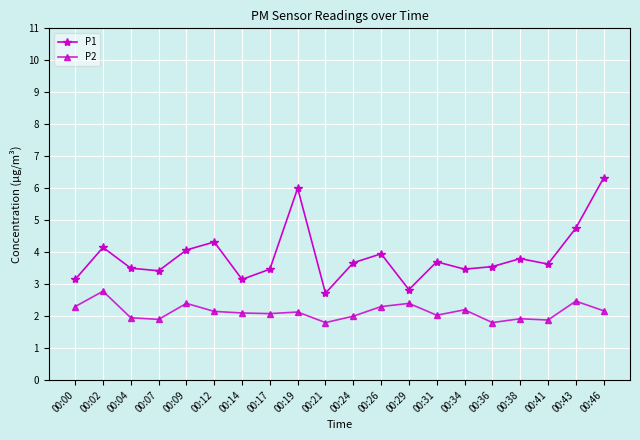

What is the sum of all P2 values?

42.8